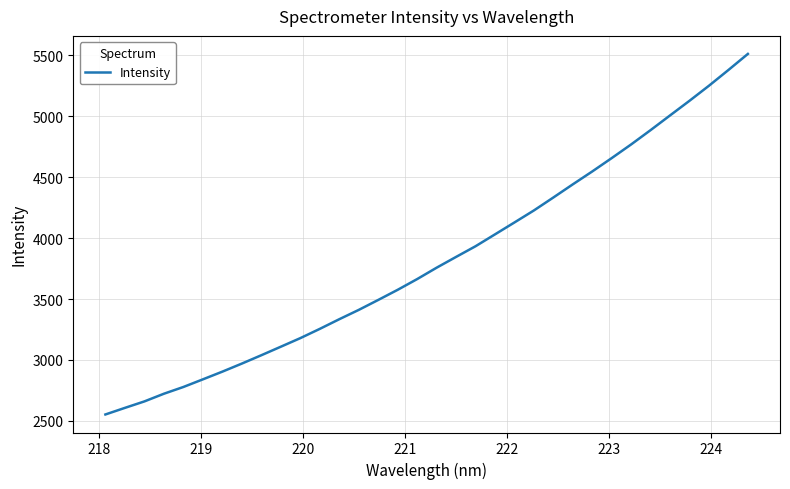

What is the difference between the maximum and minimum values?

2959.8